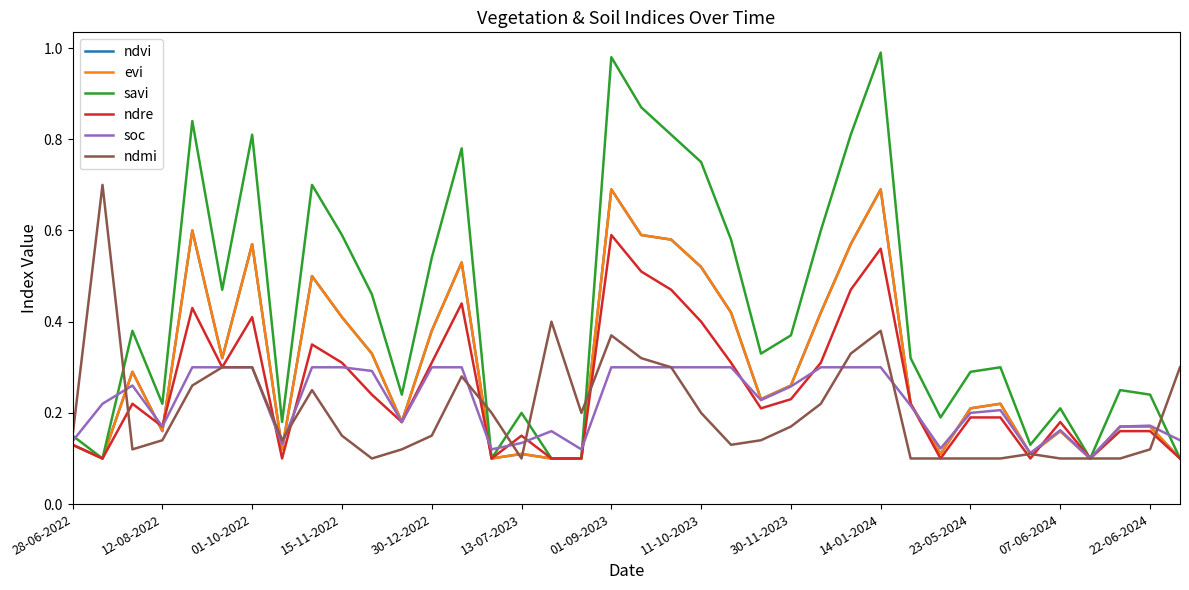

Does the chart have visible grid lines?

No